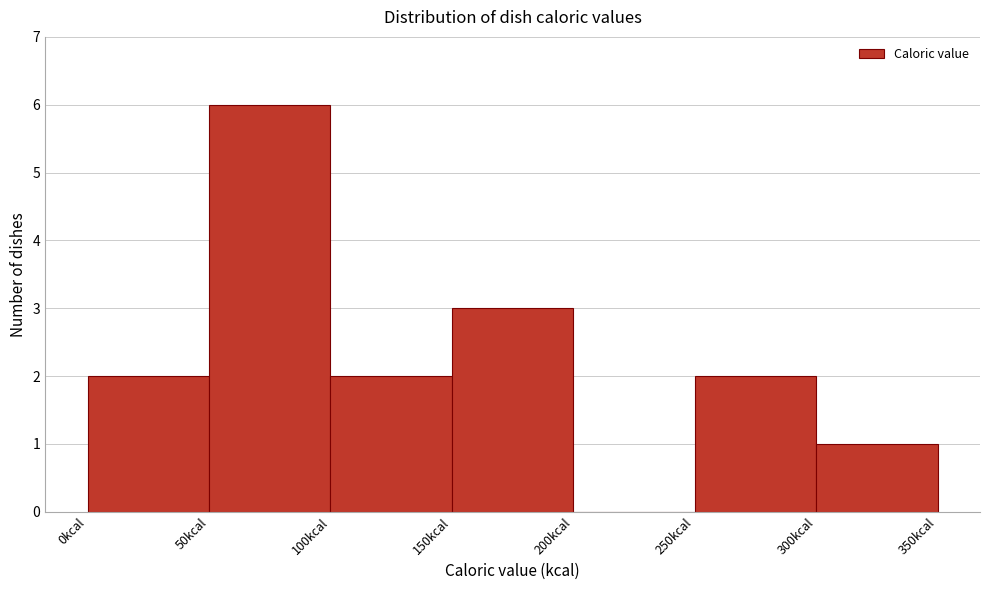

Which range on the x-axis has the tallest bar?

50 to 100